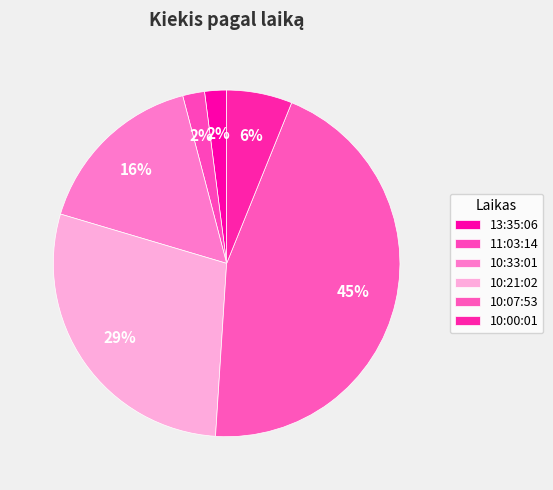

Which slice is the smallest?

13:35:06